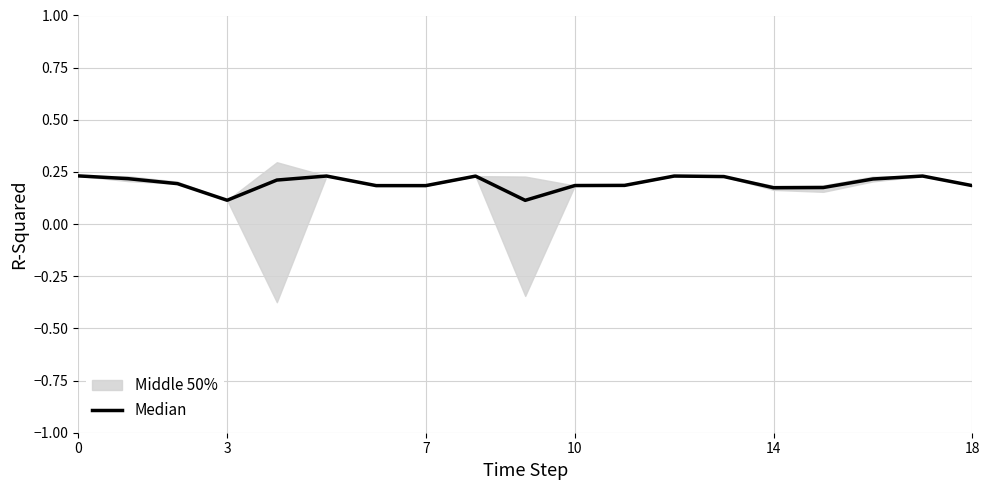

True or false: the data shows 0.1 at 7.

False